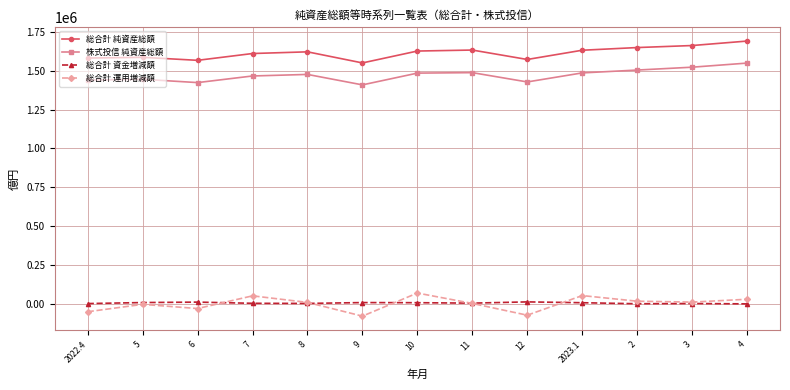

At how many categories does at least one series exceed 149051?

13